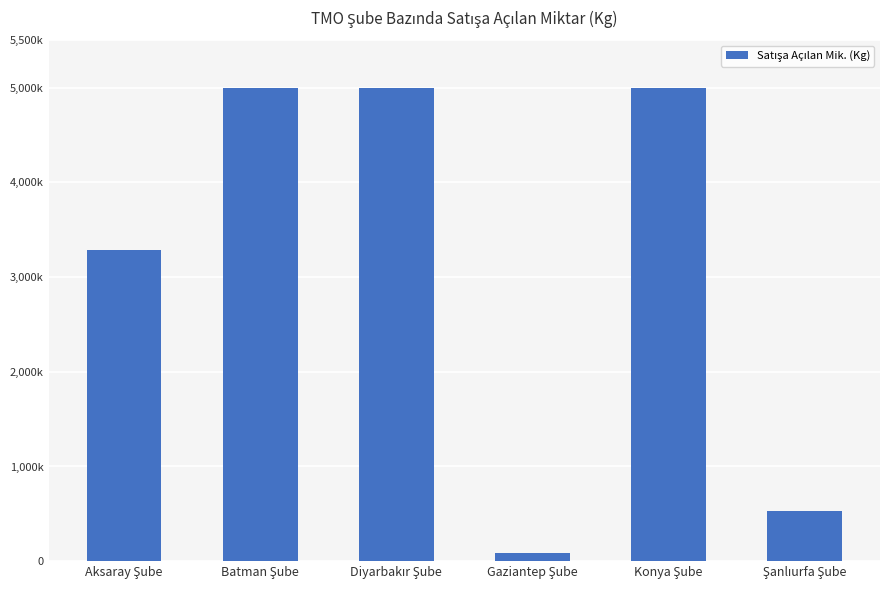

What is the change in value from Aksaray Şube to Diyarbakır Şube?

+1715140